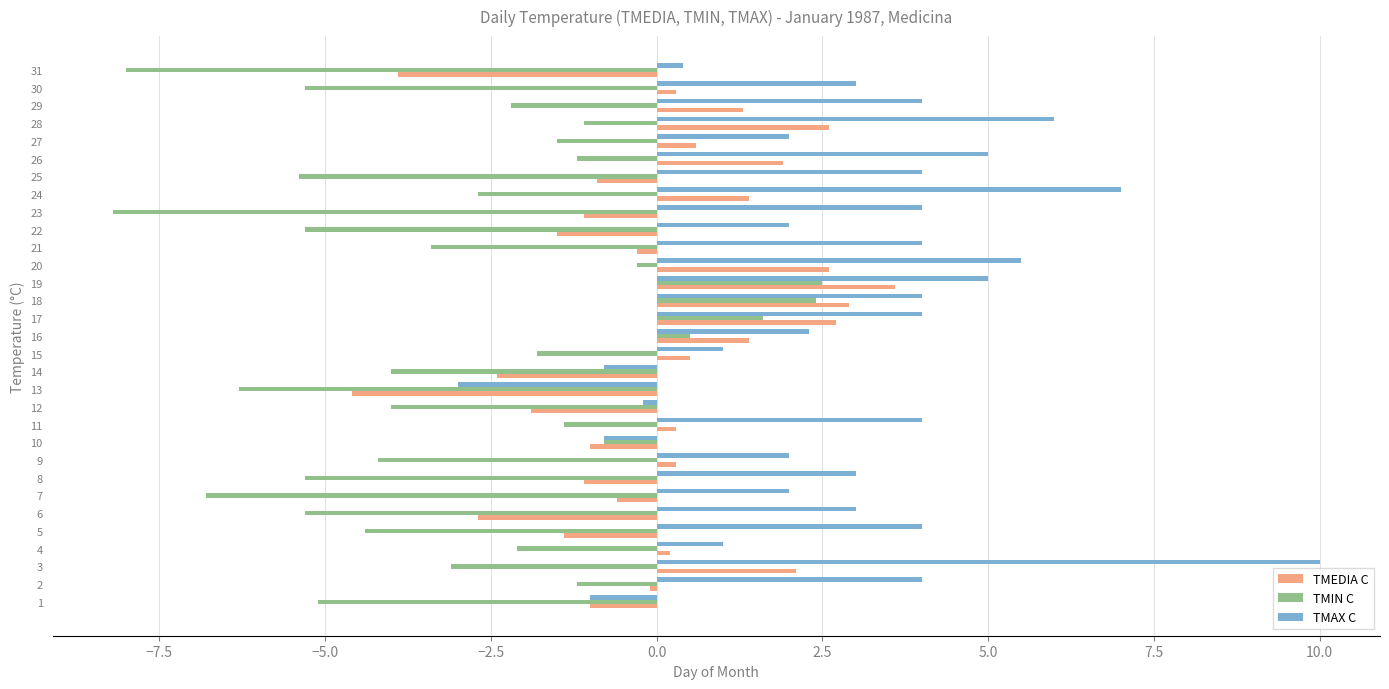

What is the highest value of the TMAX C series?

10.0